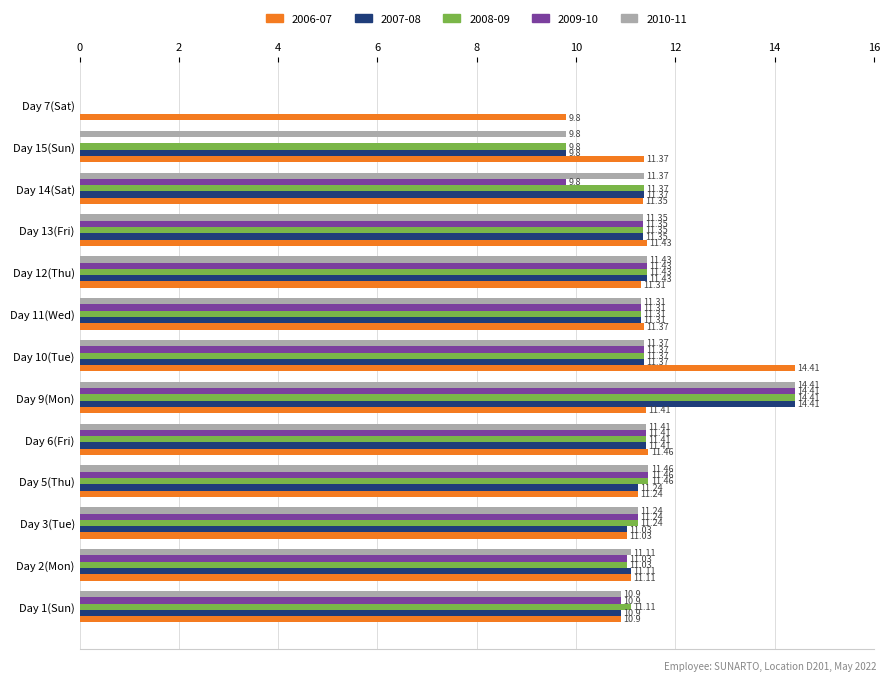

The value of 2006-07 at Day 6(Fri) is 11.5. True or false?

True